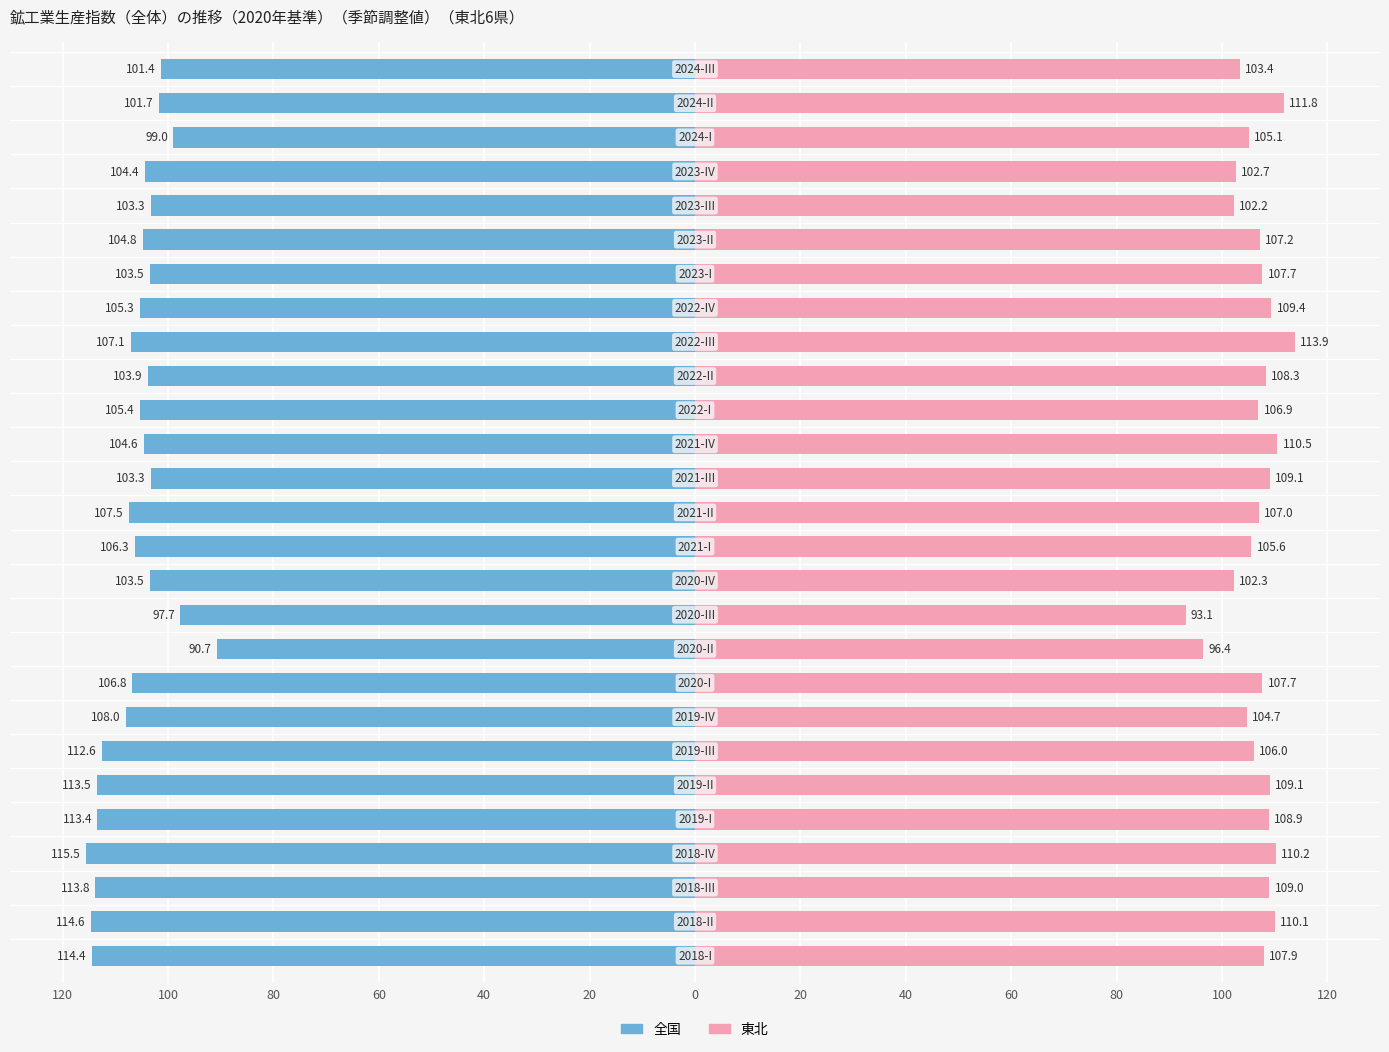

What is the maximum value for 東北?

113.9